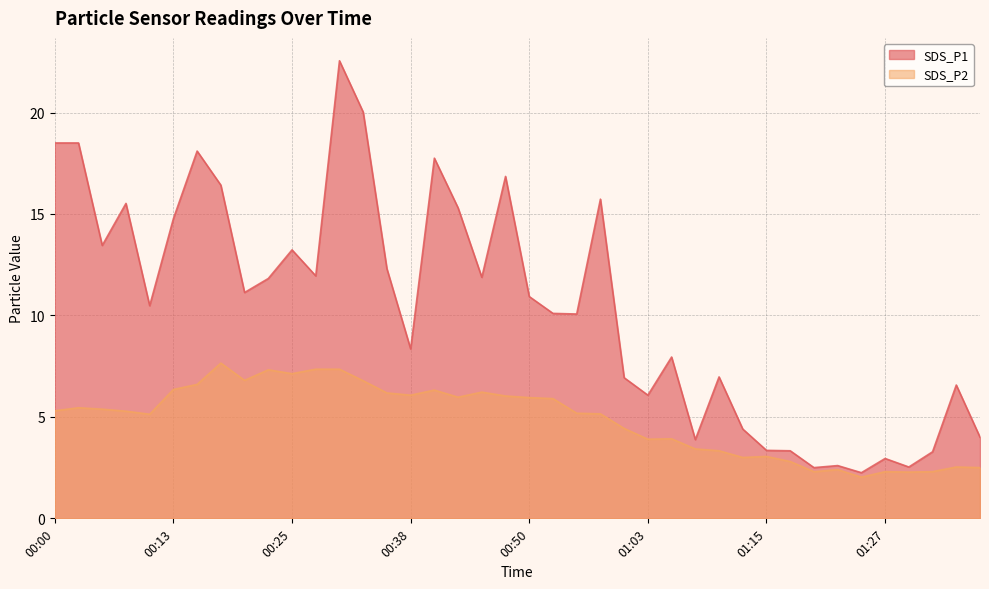

At how many categories does at least one series exceed 15?

11